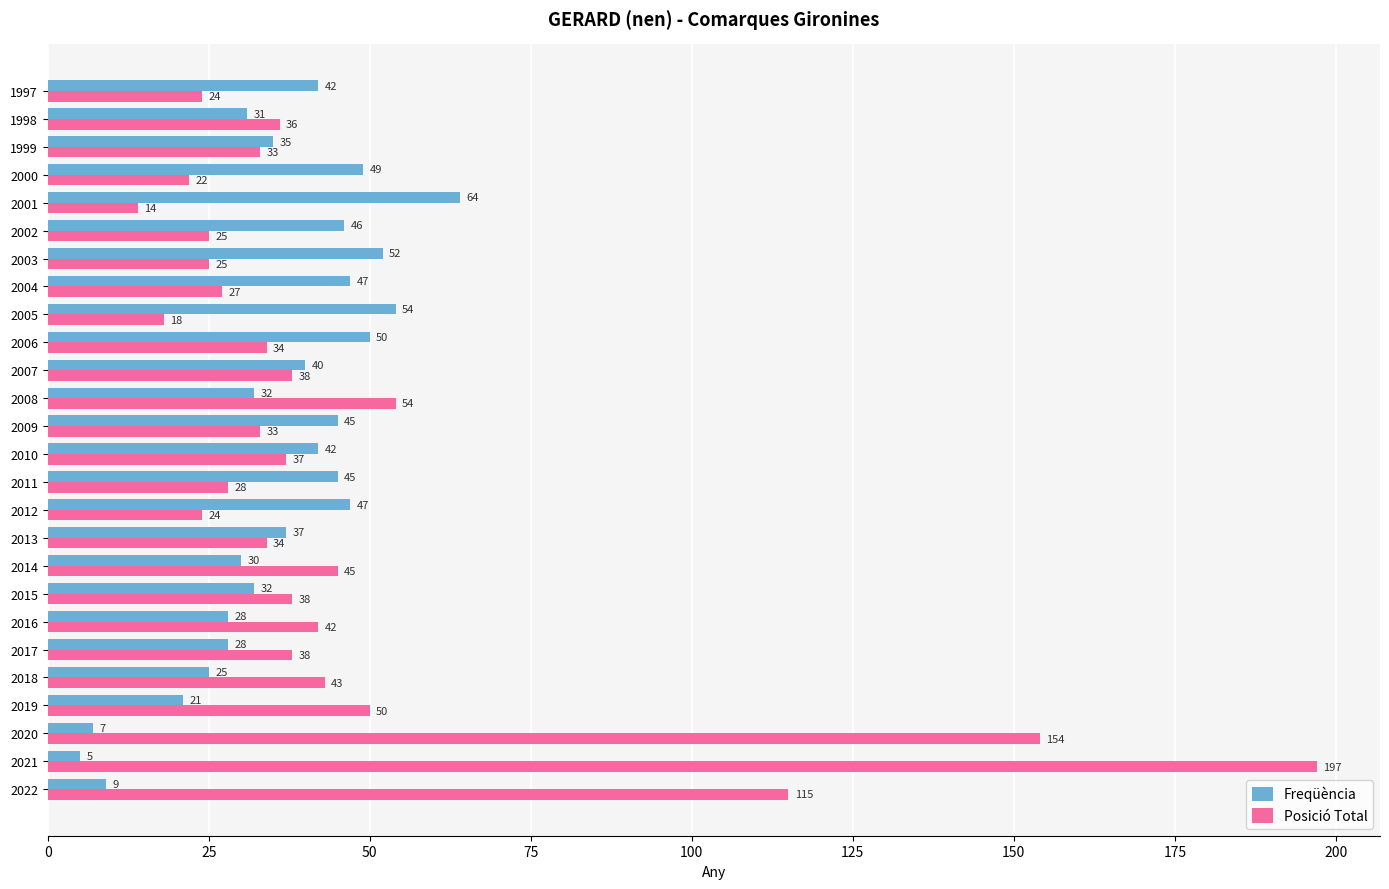

What is the lowest value of the Freqüència series?

5